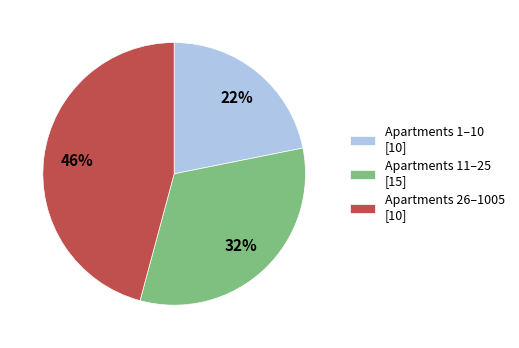

To the nearest percent, what portion does Apartments 26–1005 [10] represent?

46%